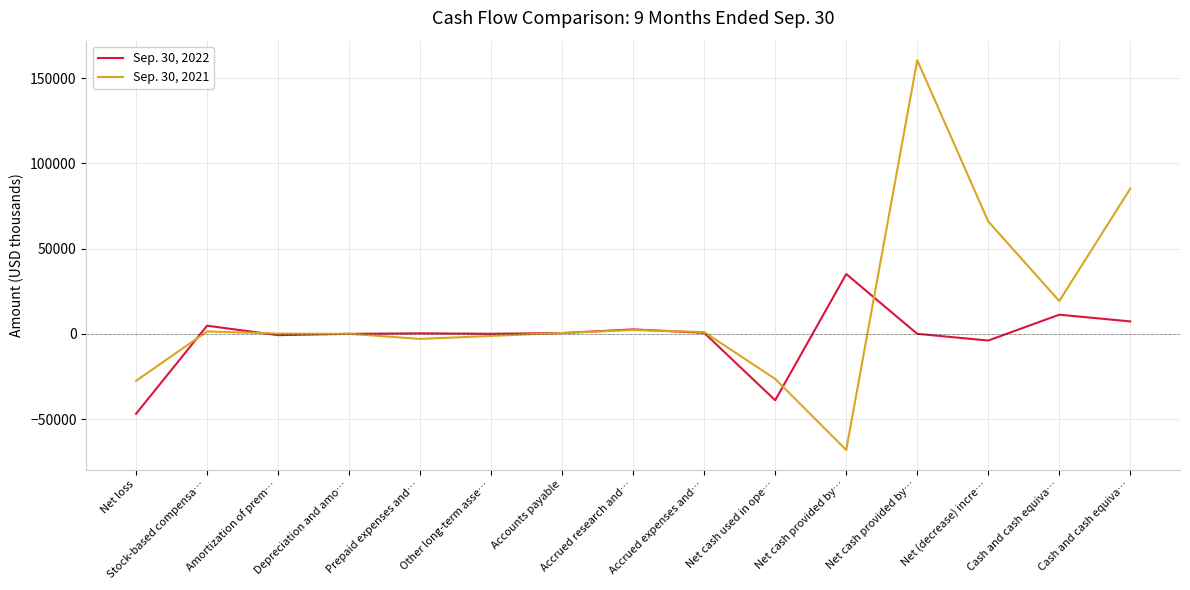

What is the difference between the highest and lowest values at Cash and cash equiva…?

8040